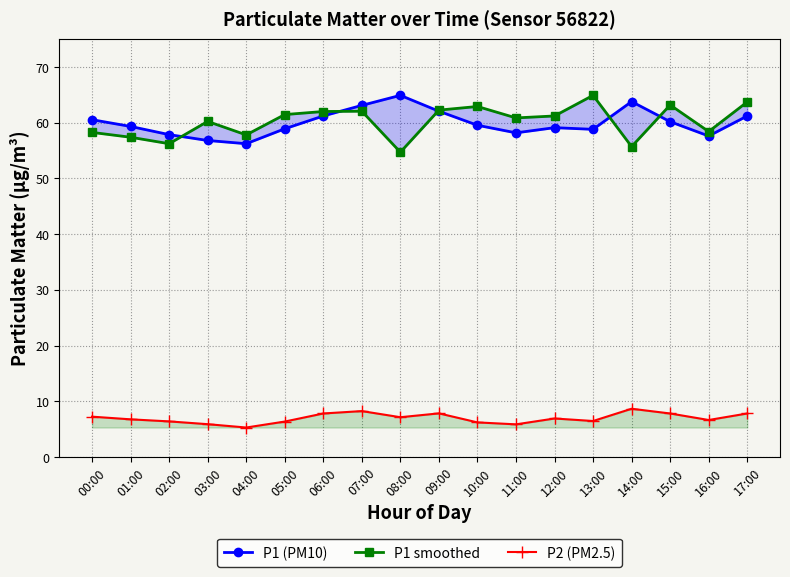

What position from the right is 14:00?

4